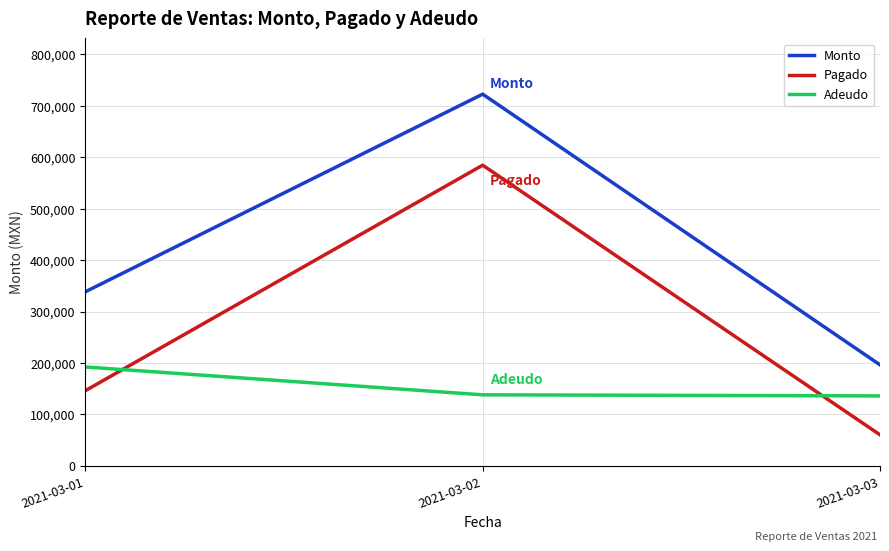

Rank the series by their average value, from lowest to highest.

Adeudo, Pagado, Monto